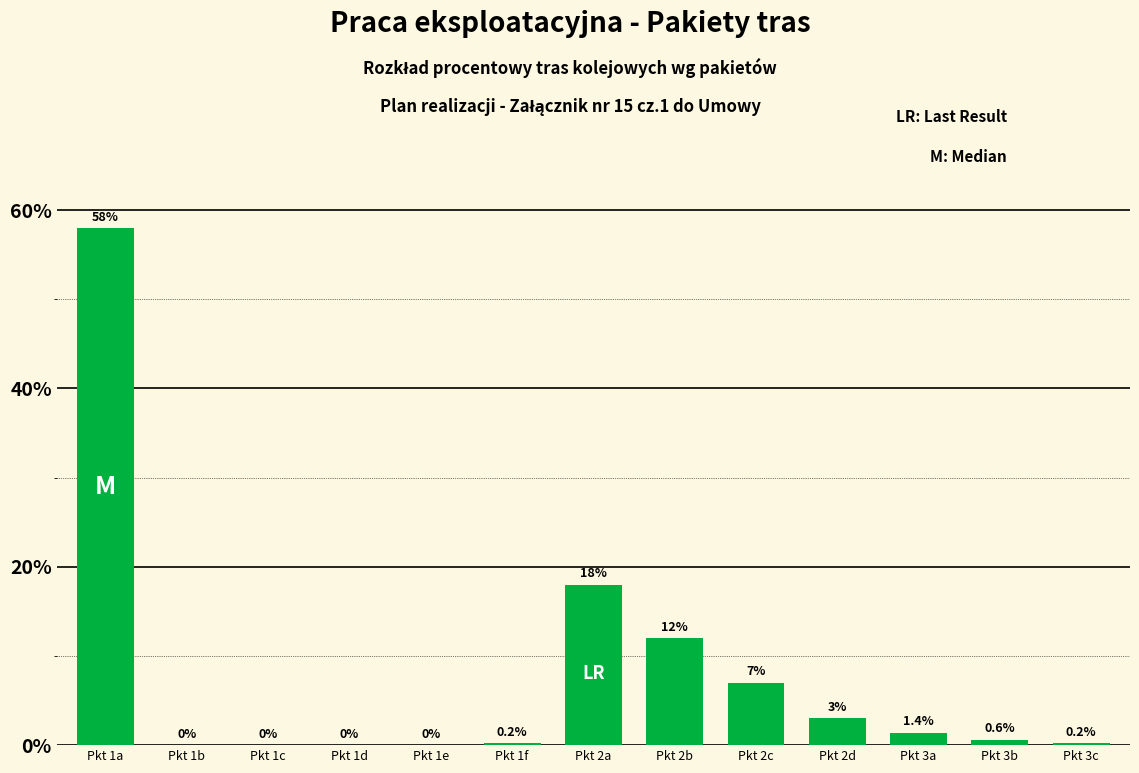

At which label is the value closest to 29?

Pkt 2a